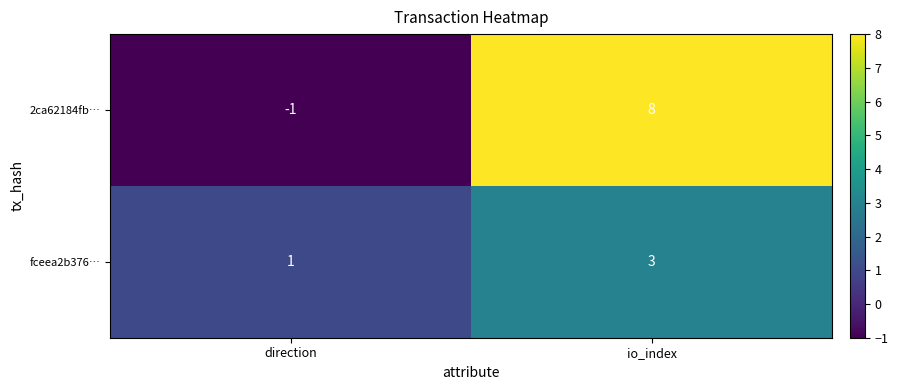

What is the total value across all series at io_index?

11